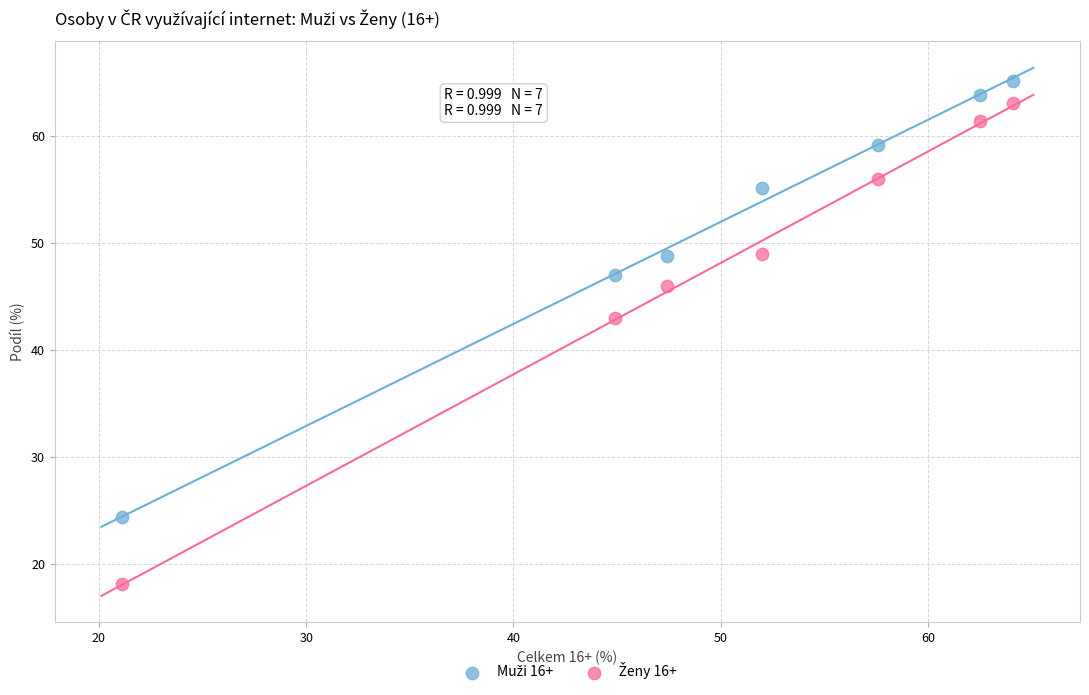

Across all series, what Y value is closest to 41?

43.0